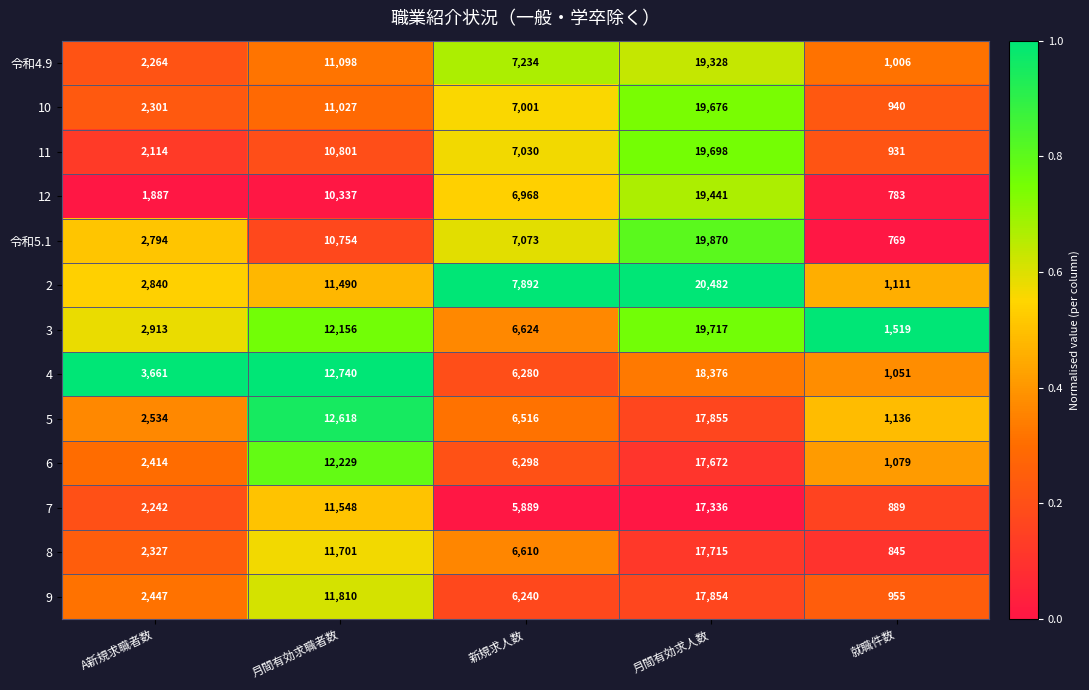

How many distinct data groups are displayed?

13